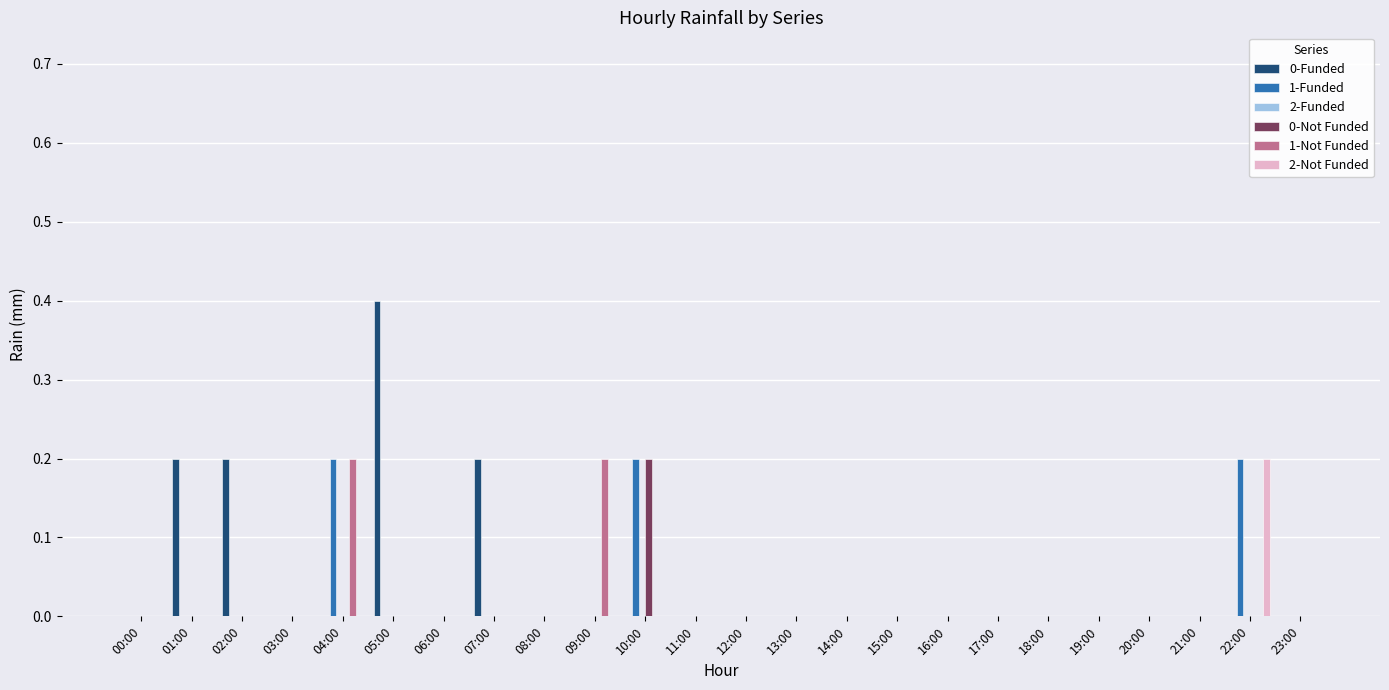

At which category does the chart reach its peak across all series?

05:00